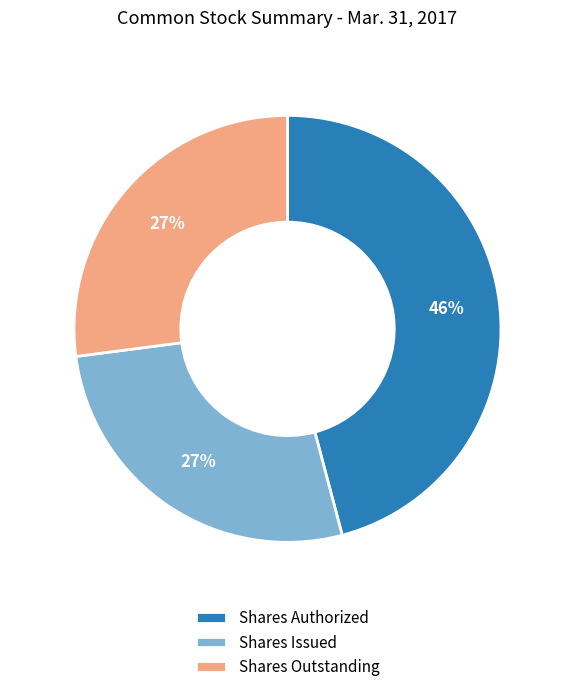

Combined, do Shares Issued and Shares Authorized account for over 50%?

Yes